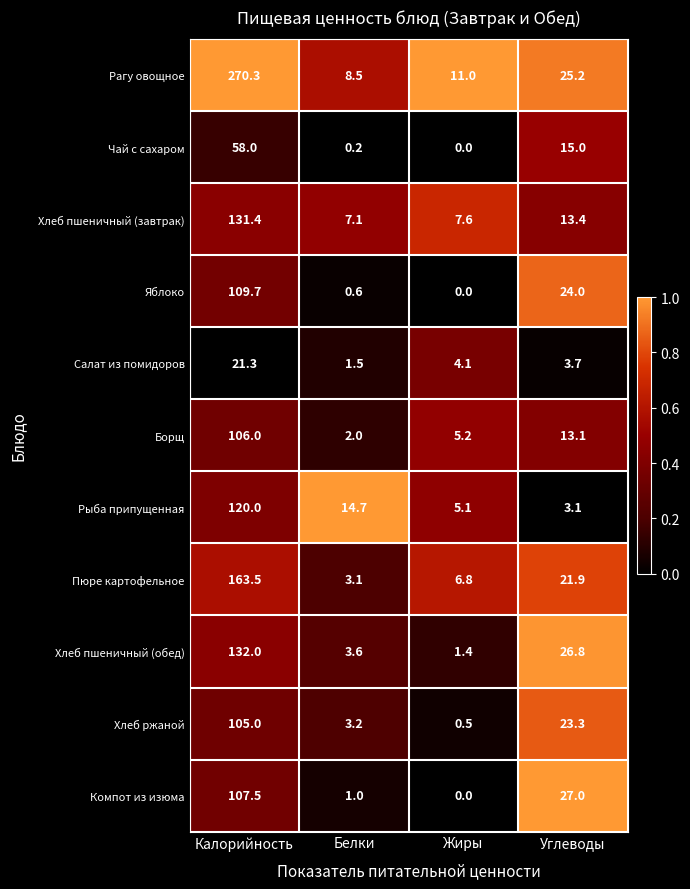

Is the value of Салат из помидоров at Жиры greater than the value of Компот из изюма at Калорийность?

No